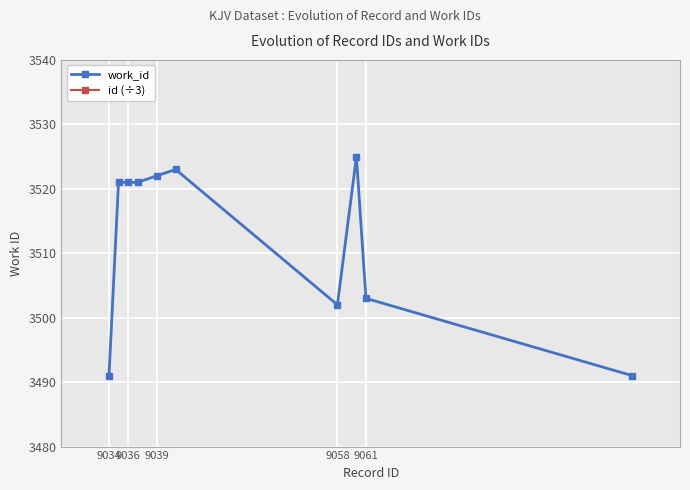

How many values in the work_id series are below 3521?

4